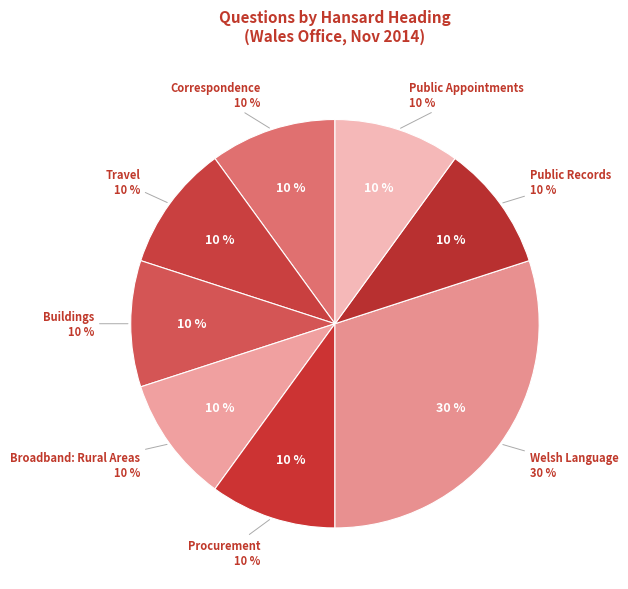

Is Procurement the majority of the pie?

No